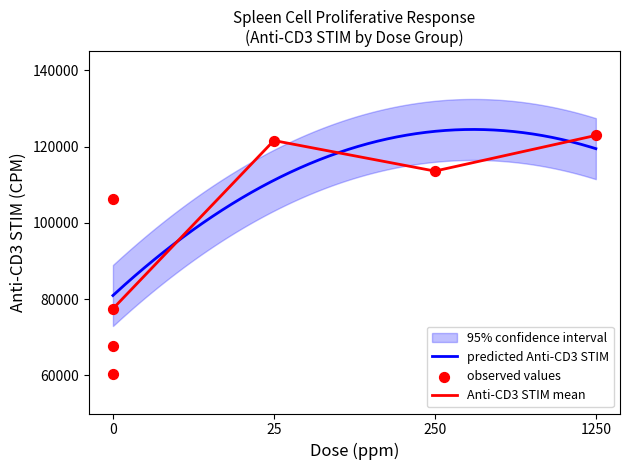

What is the total value across all series at 3?

131793.0